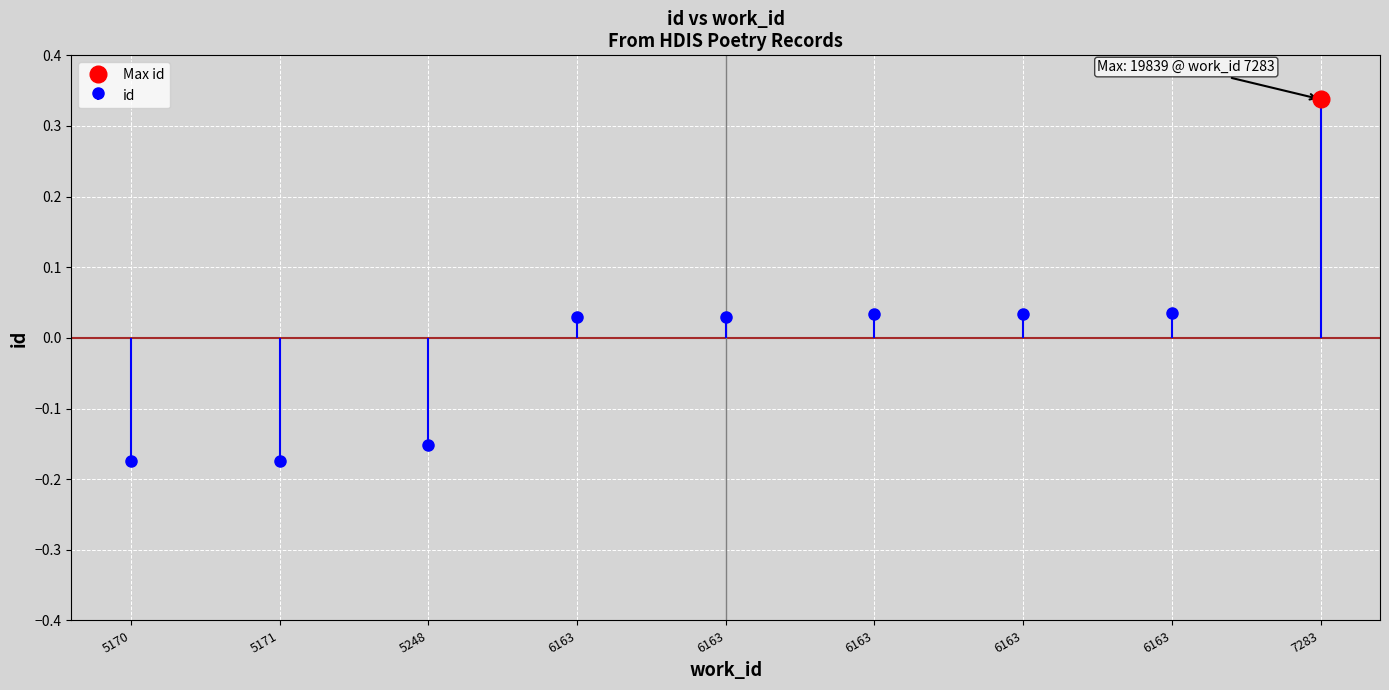

What is the greatest value displayed?

0.3